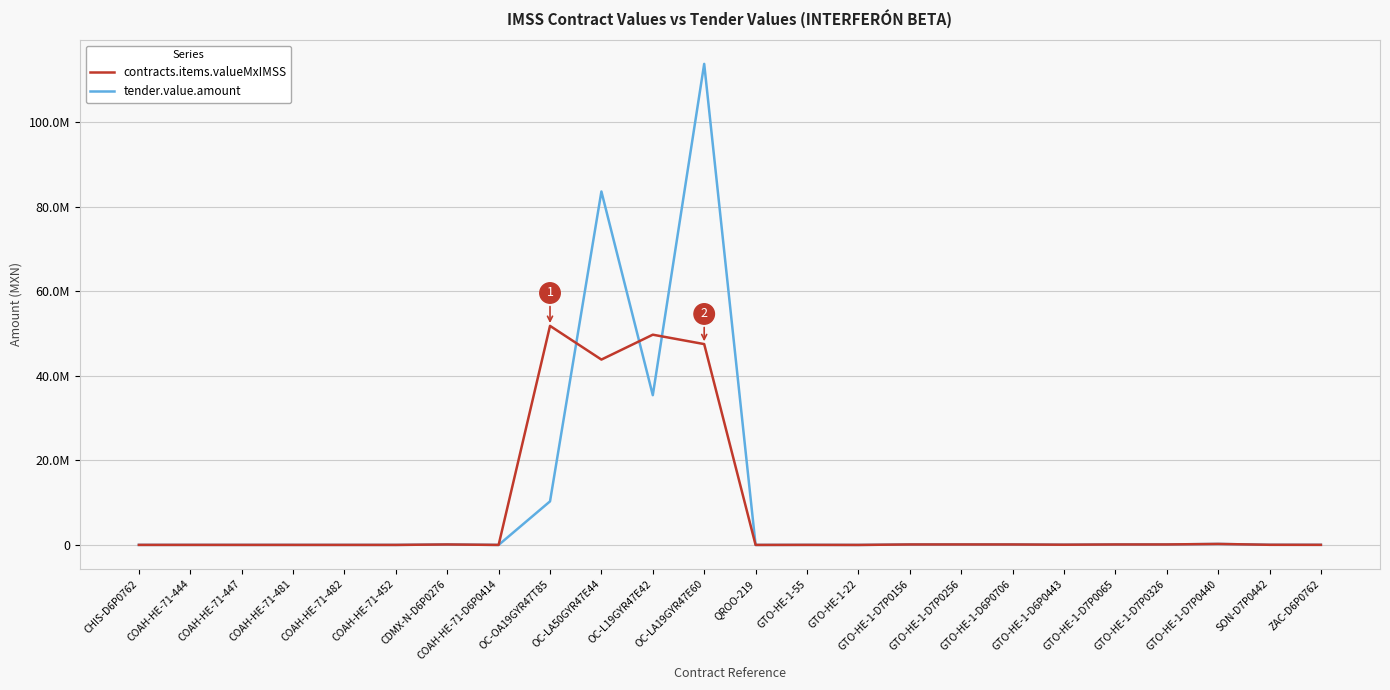

List the series in order of their peak value, lowest first.

contracts.items.valueMxIMSS, tender.value.amount